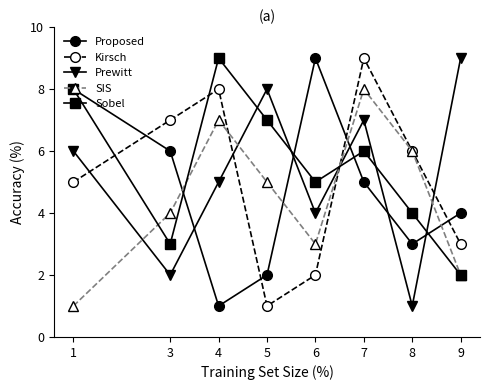

Is it true that SIS equals 5 at 6?

False